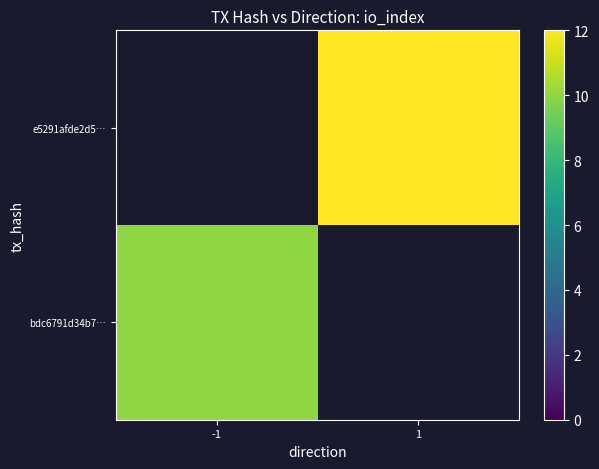

Which label corresponds to the smallest value in the chart?

-1